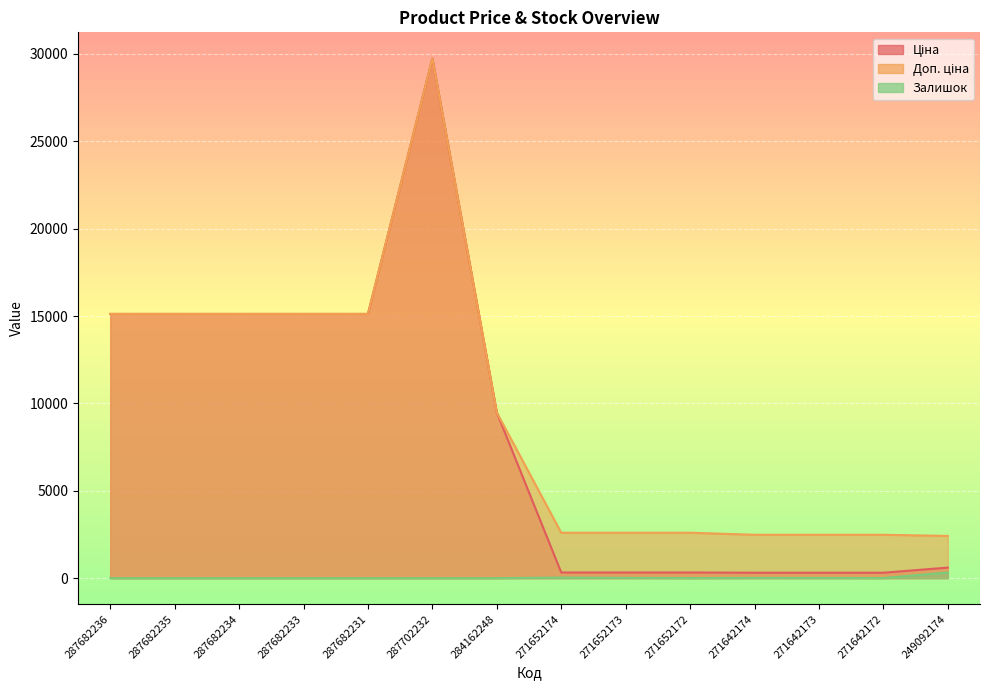

Reading left to right, transcribe all the data shown in this chart.

Ціна: 15120.0	15120.0	15120.0	15120.0	15120.0	29747.2	9480.1	324.8	324.8	324.8	310.3	310.3	310.3	603.7
Доп. ціна: 15120.0	15120.0	15120.0	15120.0	15120.0	29747.2	9480.1	2598.3	2598.3	2598.3	2482.4	2482.4	2482.4	2414.8
Залишок: 0.0	0.0	0.0	0.0	0.0	0.0	0.0	34.0	15.0	4.0	11.0	10.0	4.0	328.0